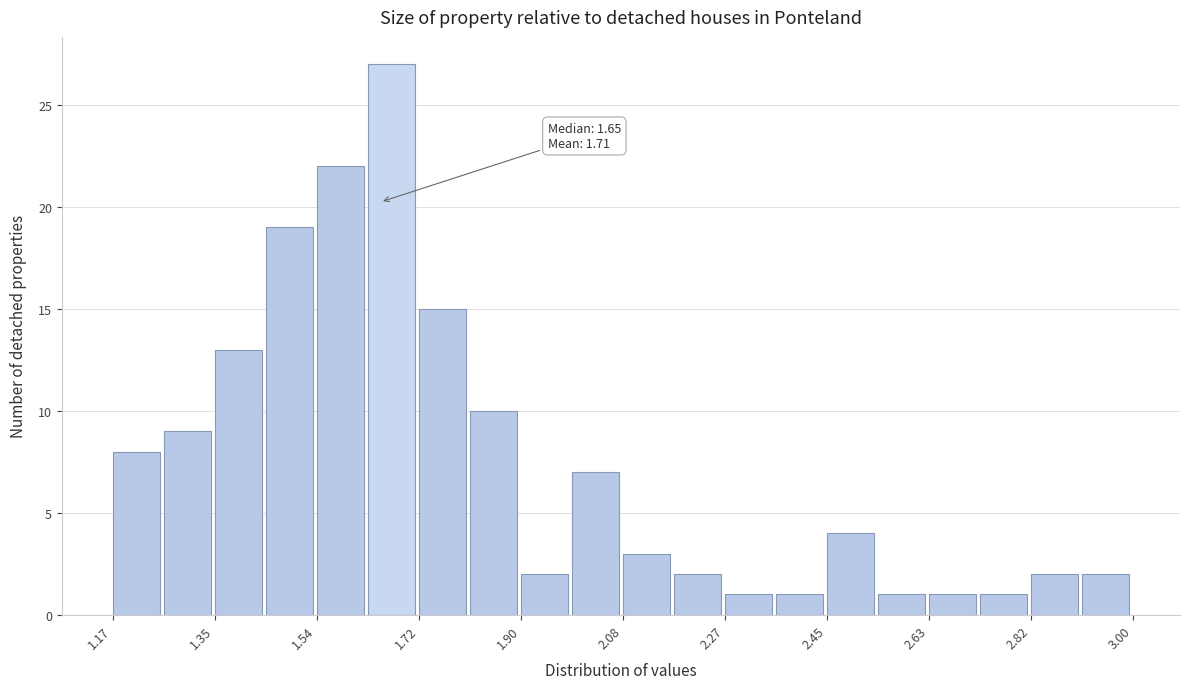

Which range on the x-axis has the tallest bar?

1.62 to 1.72